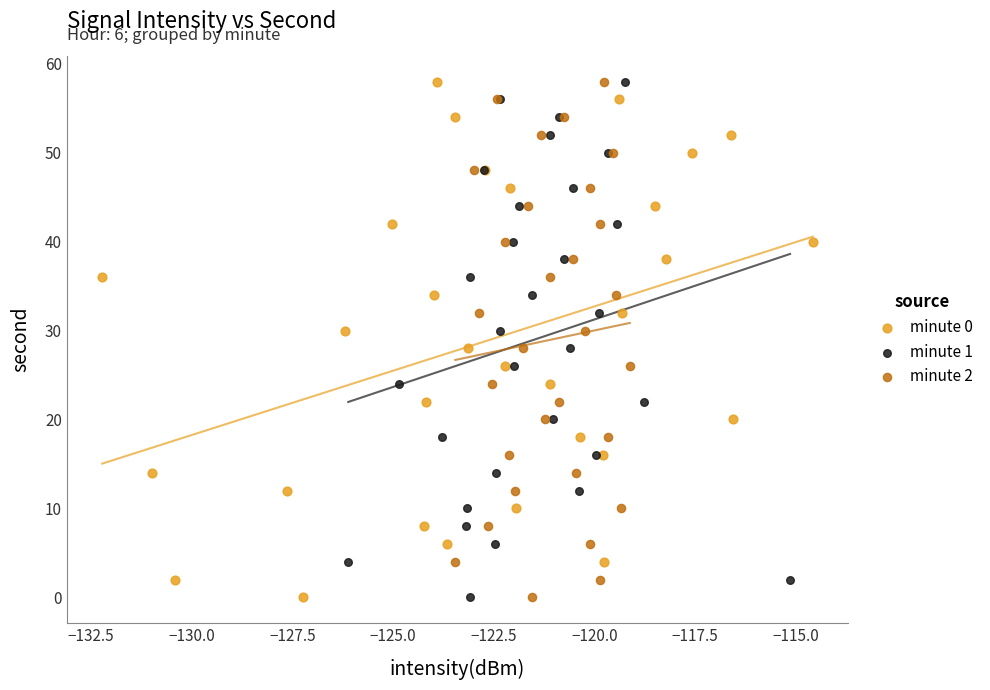

What are all the series names shown in the legend?

minute 0, minute 1, minute 2